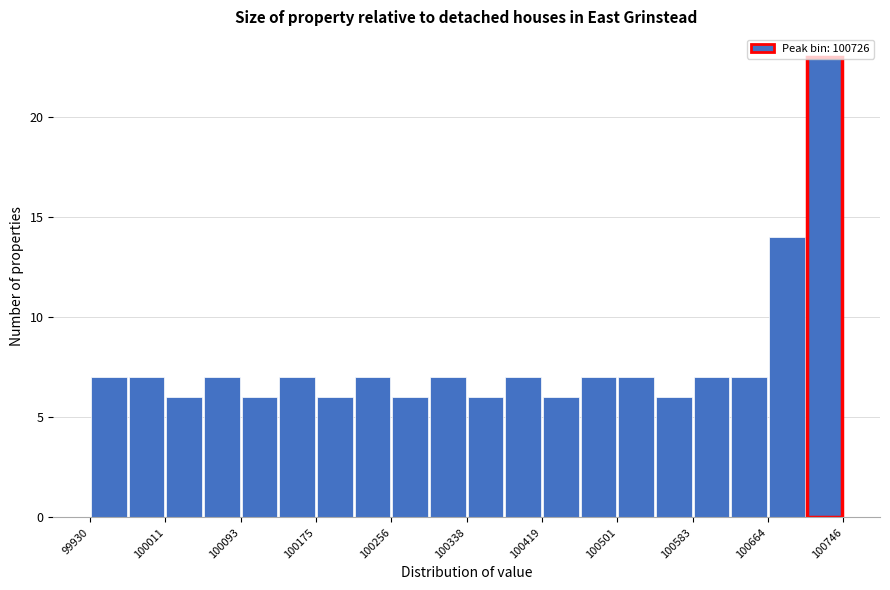

Reading left to right, transcribe this chart: for each bar, give the range it covers on the x-axis and its height. Neither the bar edges nor the heights are printed on the chart, so give them approximately, as read against the axes.

99930 to 99970: 7
99970 to 100010: 7
100010 to 100050: 6
100050 to 100090: 7
100090 to 100130: 6
100130 to 100180: 7
100180 to 100220: 6
100220 to 100260: 7
100260 to 100300: 6
100300 to 100340: 7
100340 to 100380: 6
100380 to 100420: 7
100420 to 100460: 6
100460 to 100500: 7
100500 to 100540: 7
100540 to 100580: 6
100580 to 100620: 7
100620 to 100660: 7
100660 to 100710: 14
100710 to 100750: 23